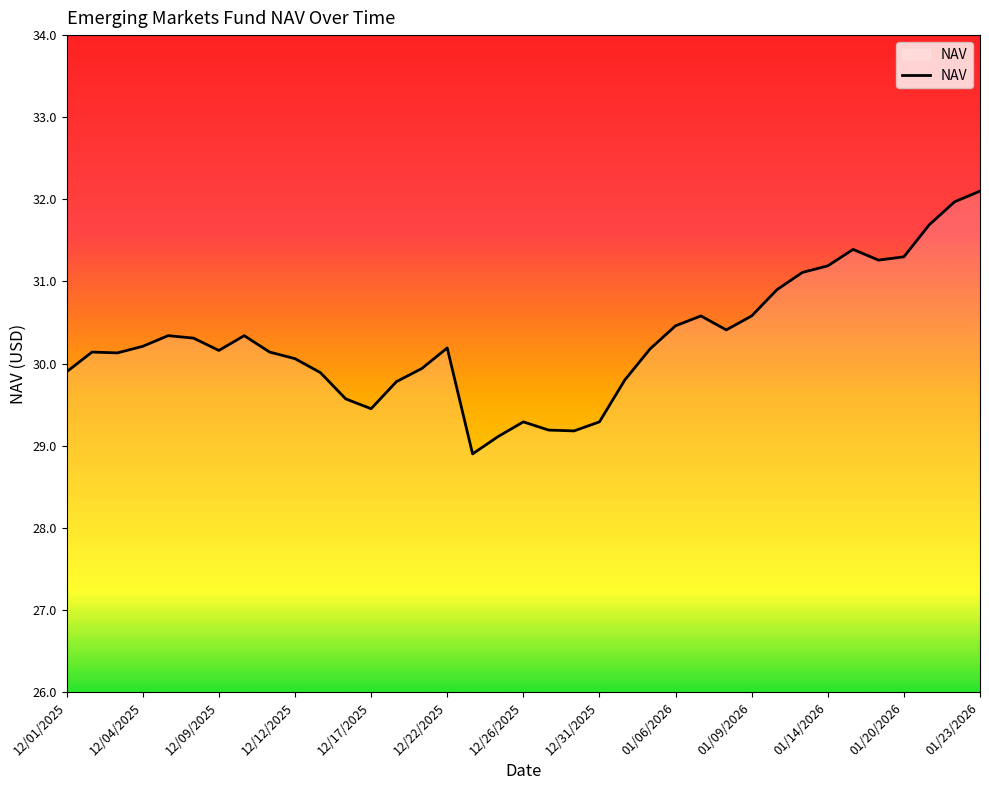

What is the difference between the maximum and minimum values?

3.2